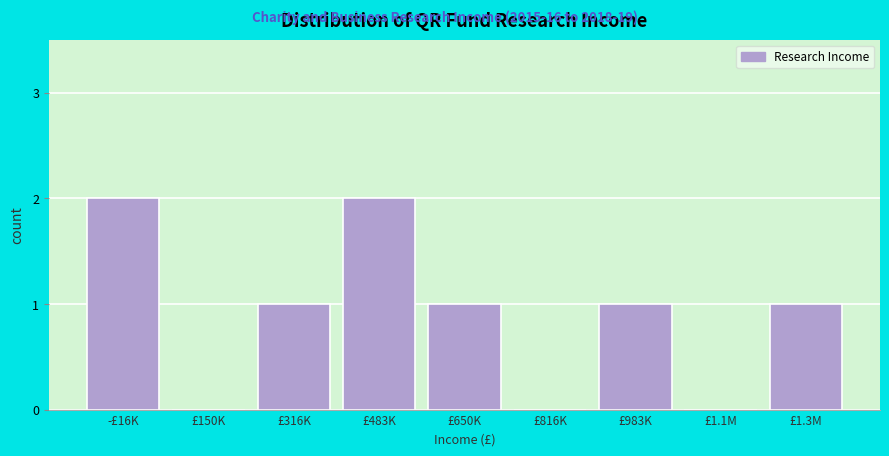

Reading left to right, list all the values displayed in this chart.

-£16K=2	£150K=0	£316K=1	£483K=2	£650K=1	£816K=0	£983K=1	£1.1M=0	£1.3M=1